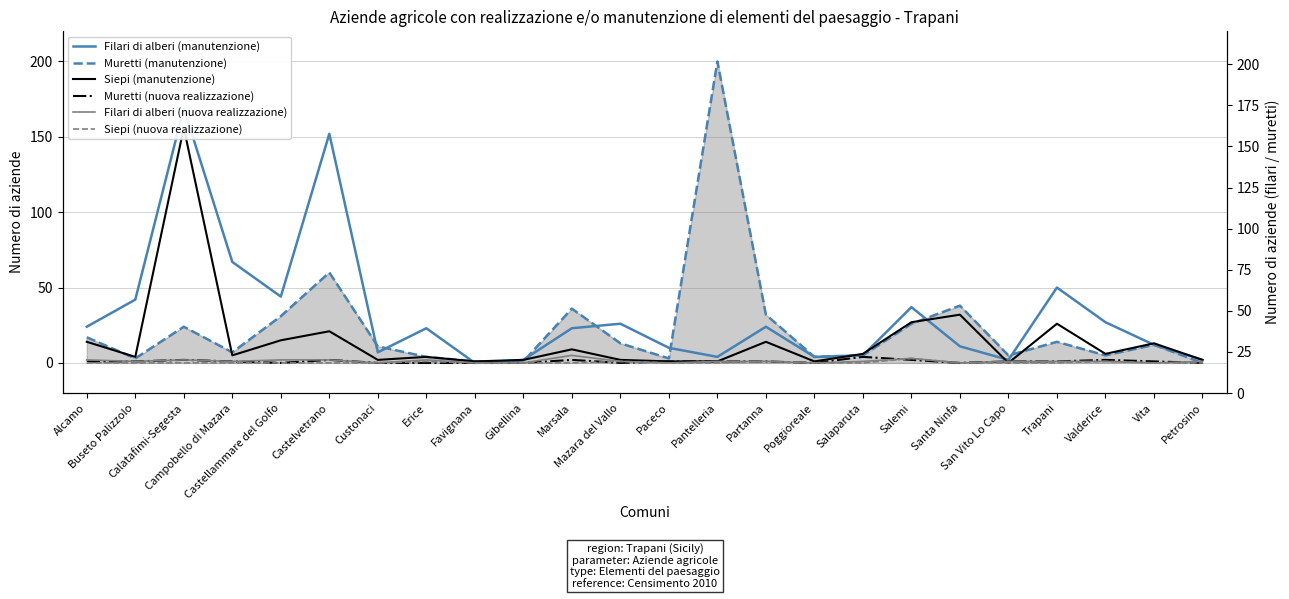

At Erice, list the series in order from smallest to largest.

Muretti (nuova realizzazione), Siepi (nuova realizzazione), Filari di alberi (nuova realizzazione), Muretti (manutenzione), Siepi (manutenzione), Filari di alberi (manutenzione)